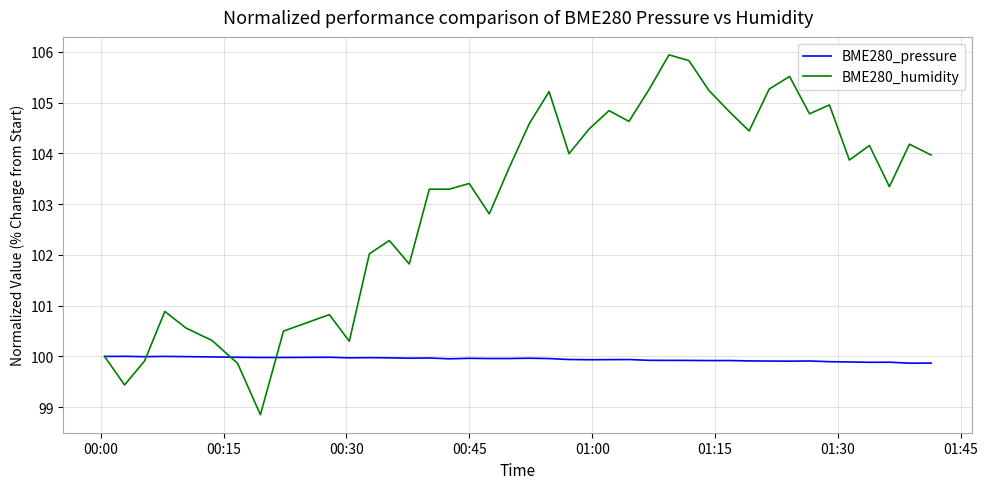

Which series has the widest spread of values?

BME280_humidity